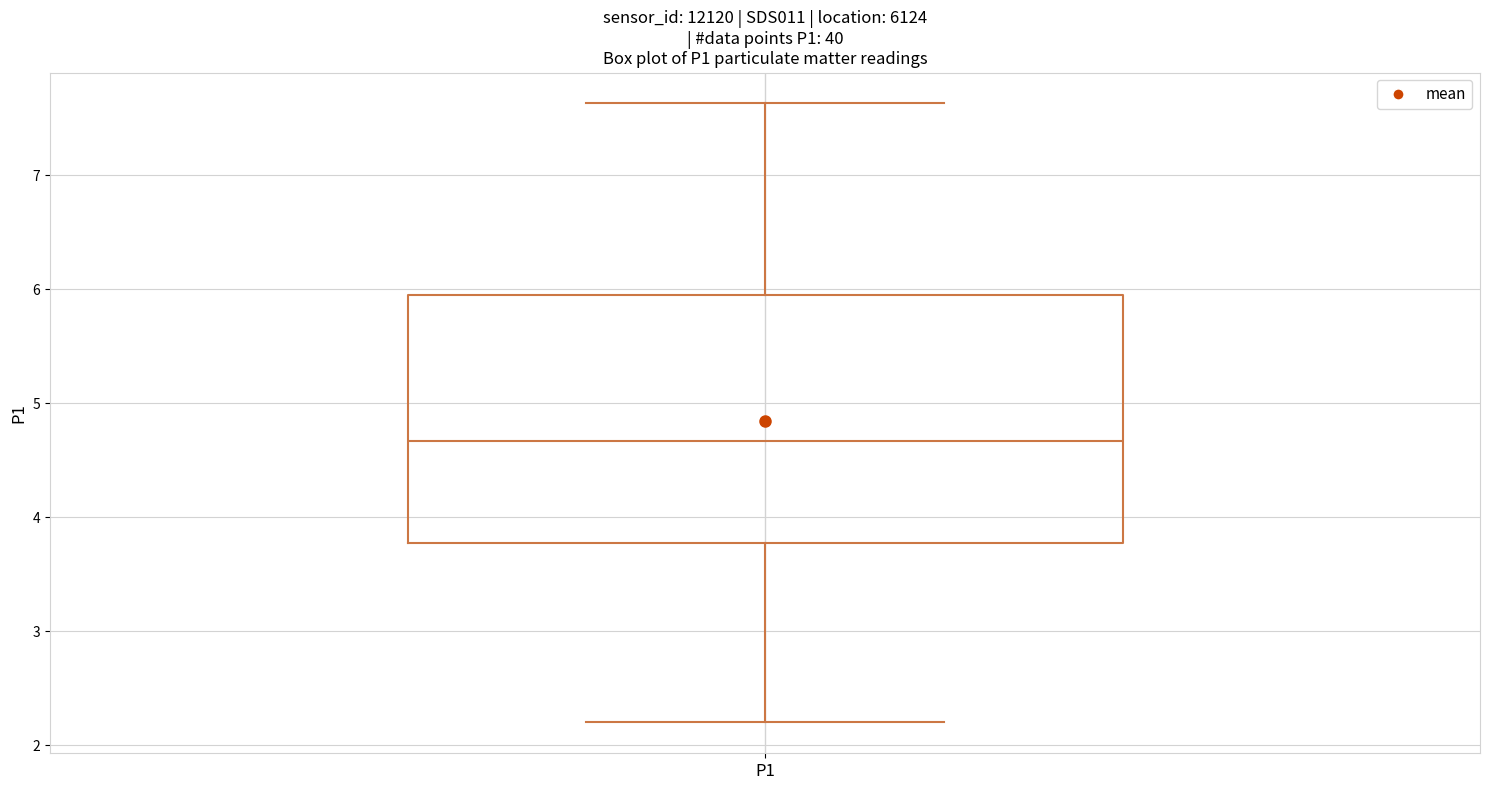

Where is the upper edge of the box for P1 on the y-axis? The values are not printed on the chart, so give them approximately, as read against the axis.

5.9